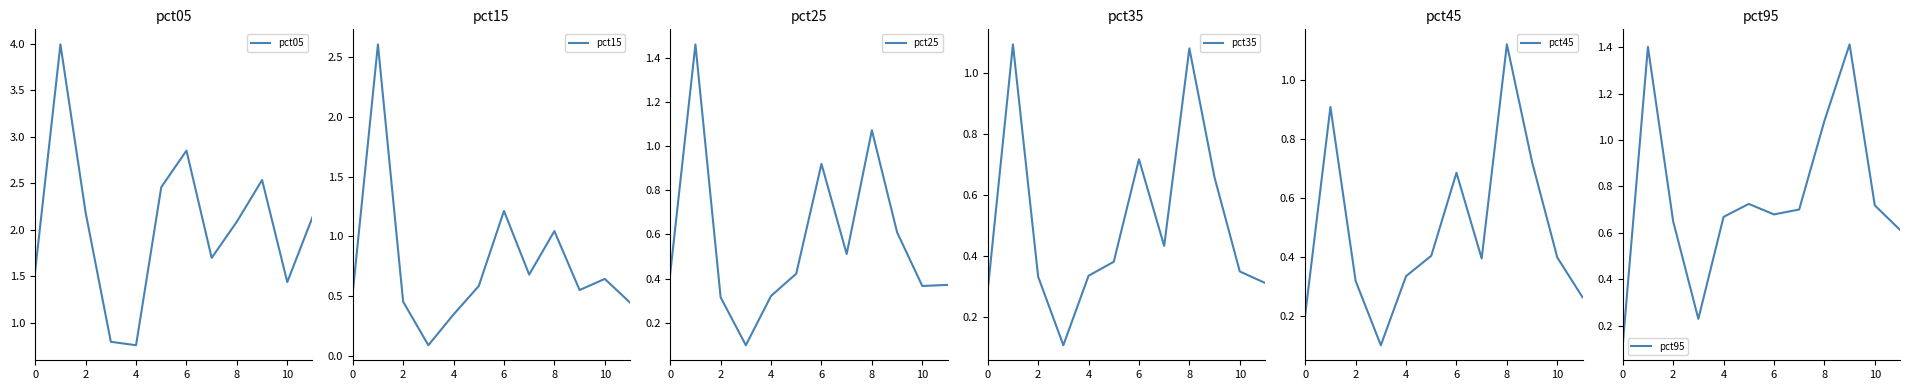

True or false: pct15 has a value of 1.2 at 6.

True